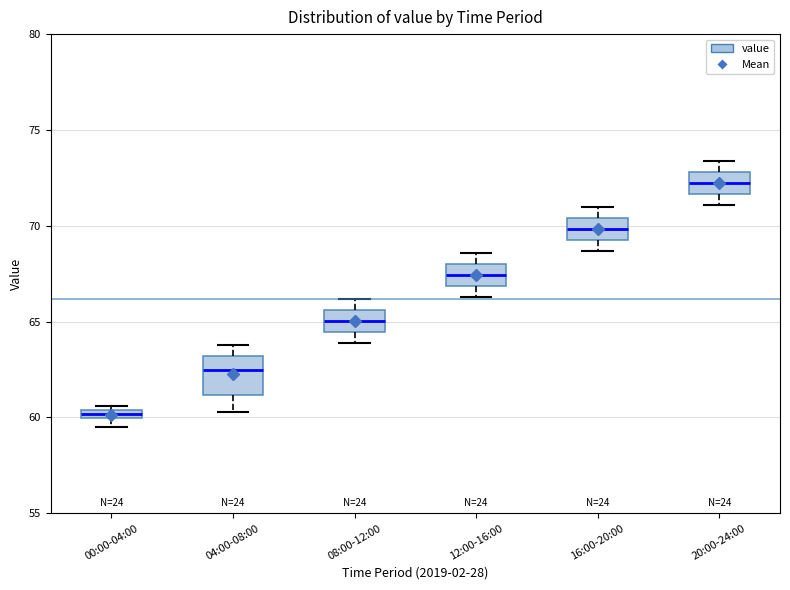

Which box is the tallest, from its lower edge to its upper edge?

04:00-08:00